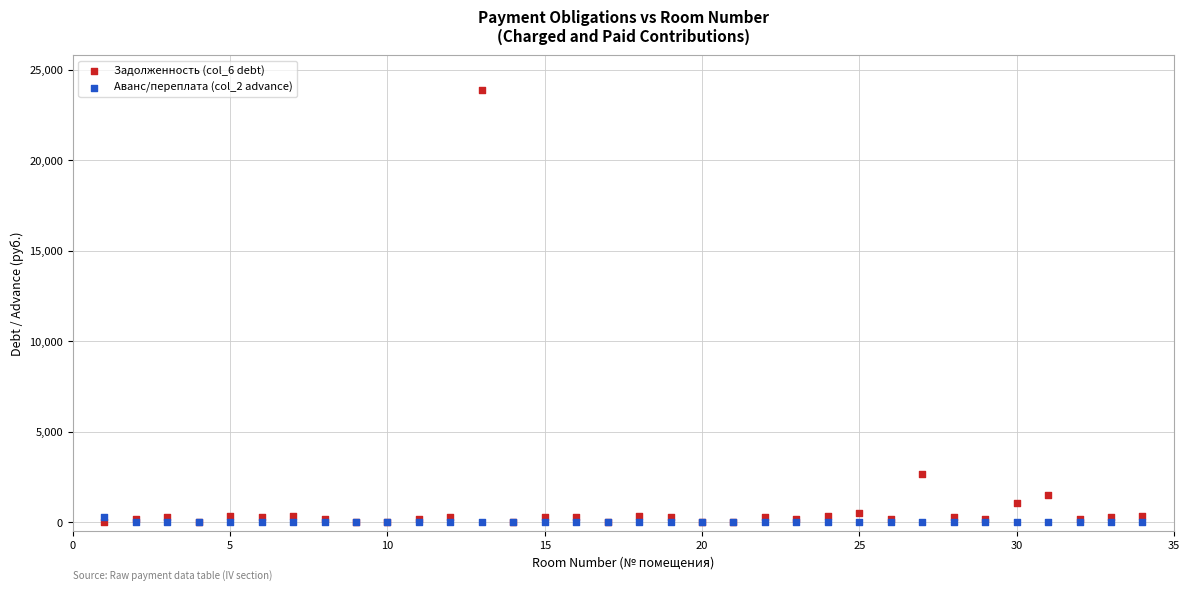

Which series has the largest Y range (max minus min)?

Задолженность (col_6 debt)